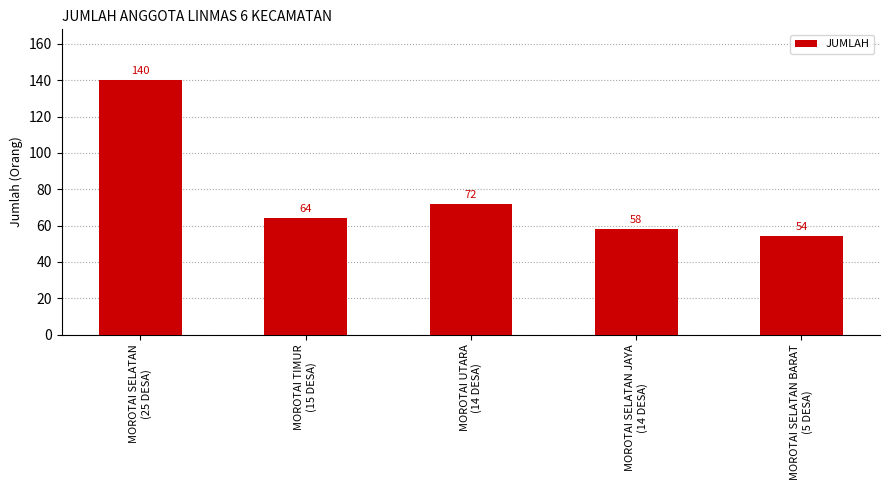

Count the number of categories in the chart.

5